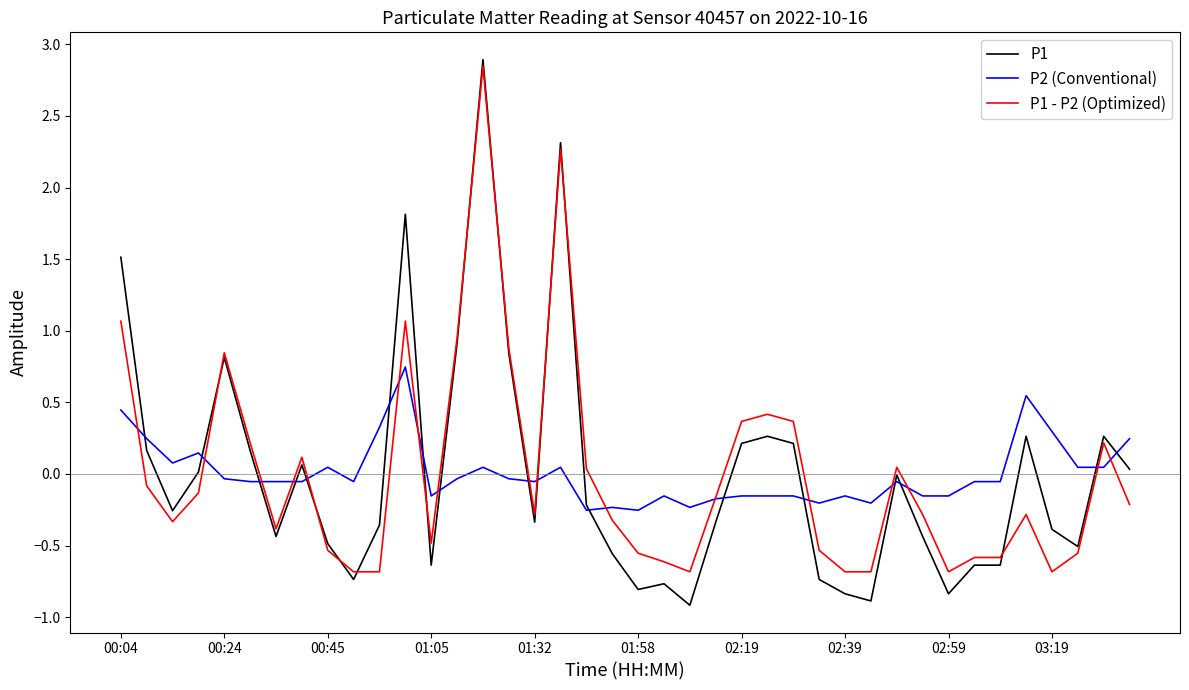

What is the lowest value of the P1 - P2 (Optimized) series?

-0.7